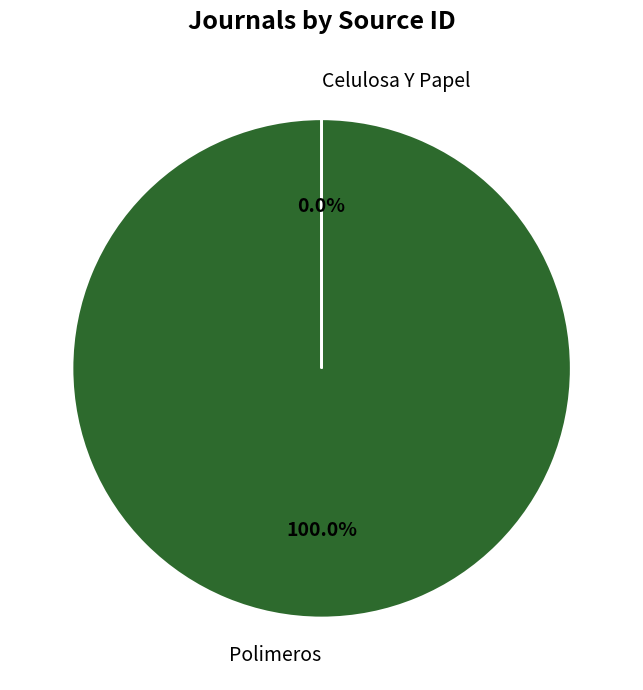

What is the smallest slice in the pie chart?

Celulosa Y Papel